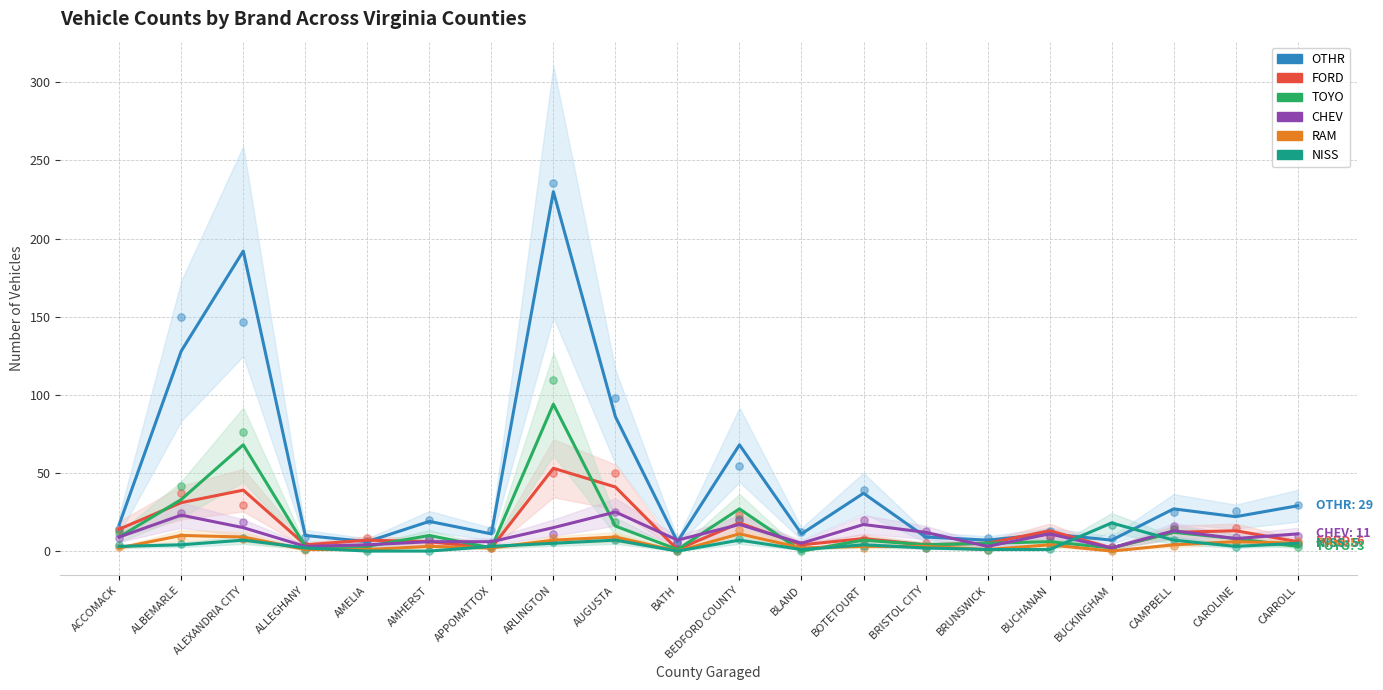

Which series reaches the maximum Y coordinate?

OTHR